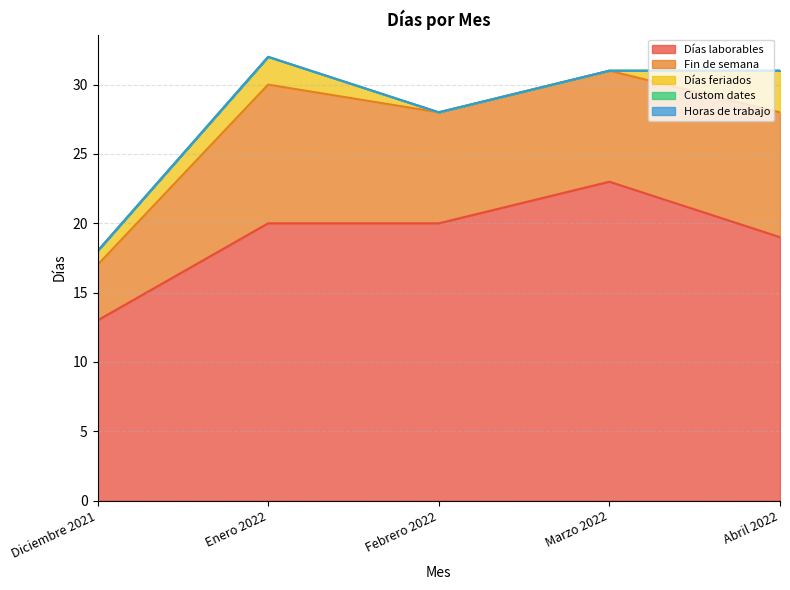

Which label corresponds to the largest value in the chart?

Marzo 2022